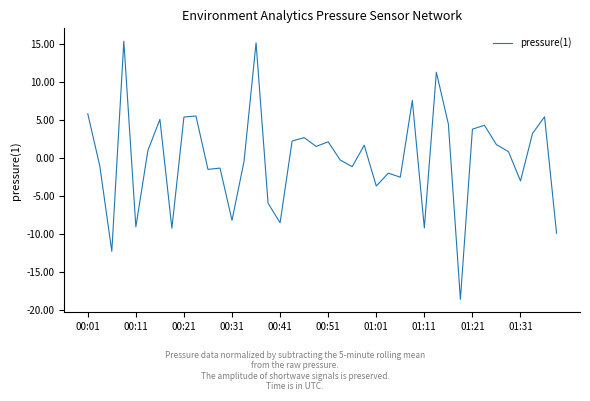

How many values exceed 0?

21